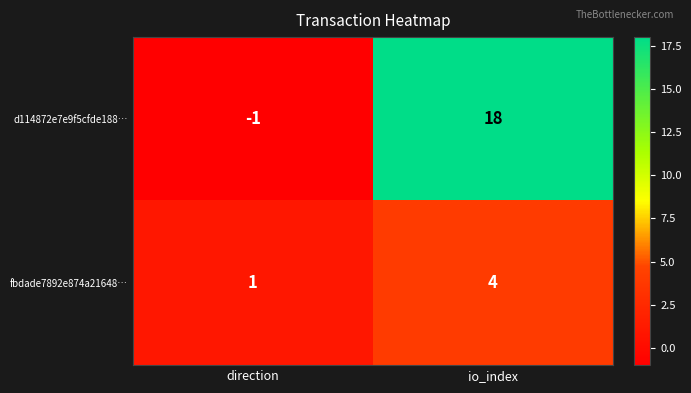

Which series has the largest range (max minus min)?

d114872e7e9f5cfde188…